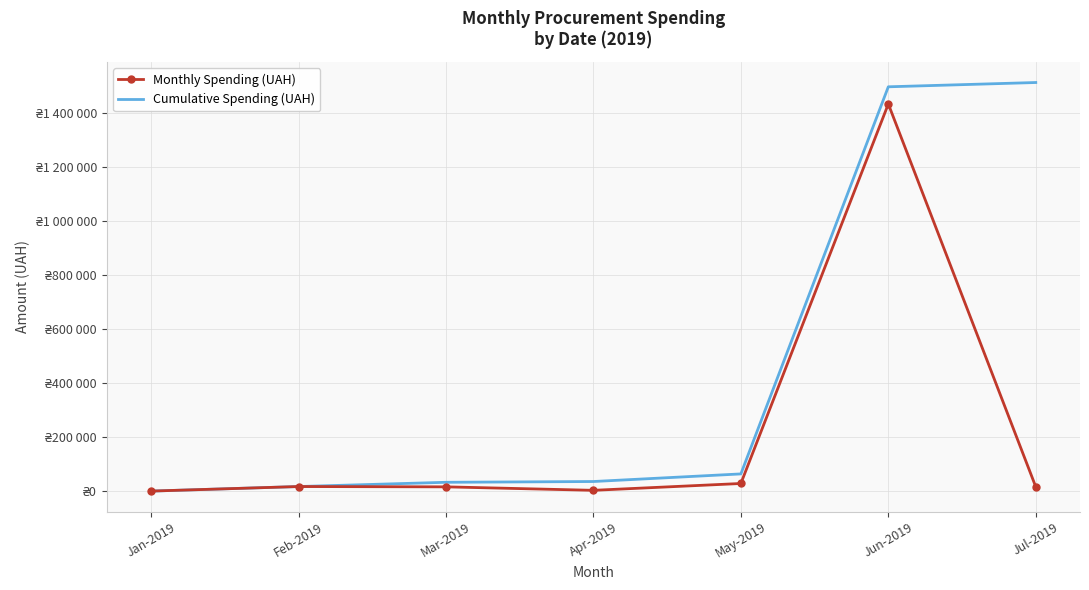

List the series in order of their peak value, highest first.

Cumulative Spending (UAH), Monthly Spending (UAH)